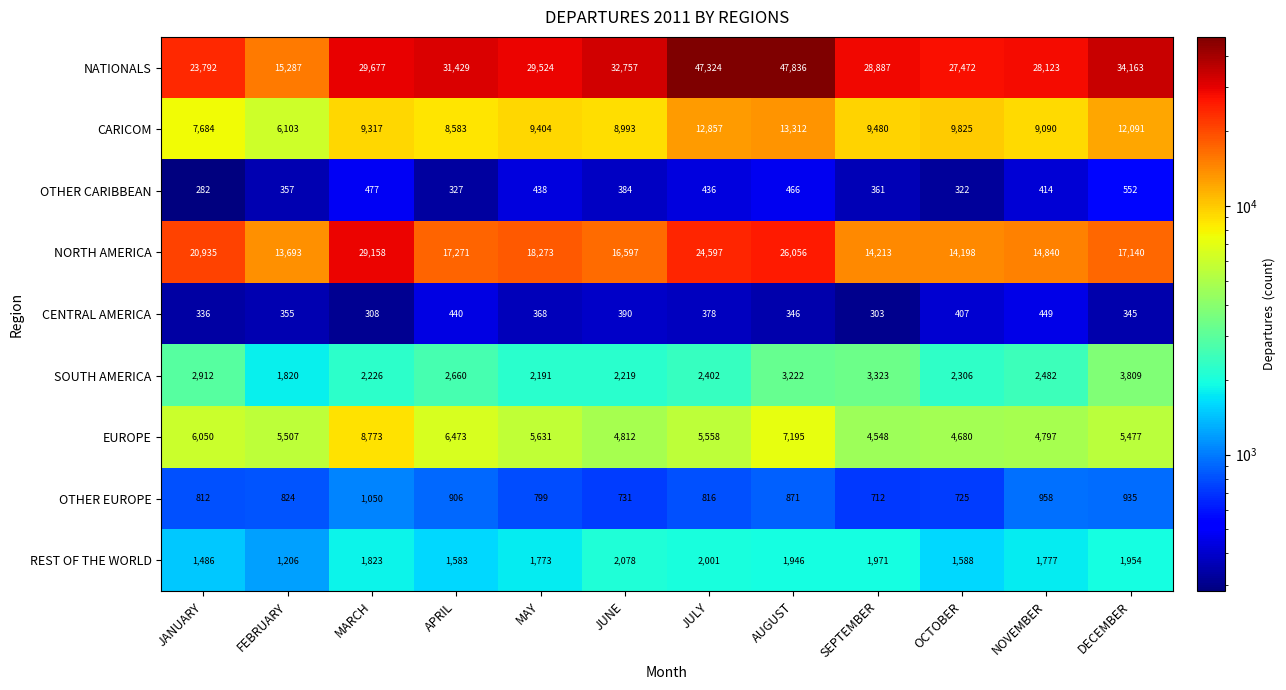

What is the sum of the NATIONALS values at APRIL and NOVEMBER?

59552